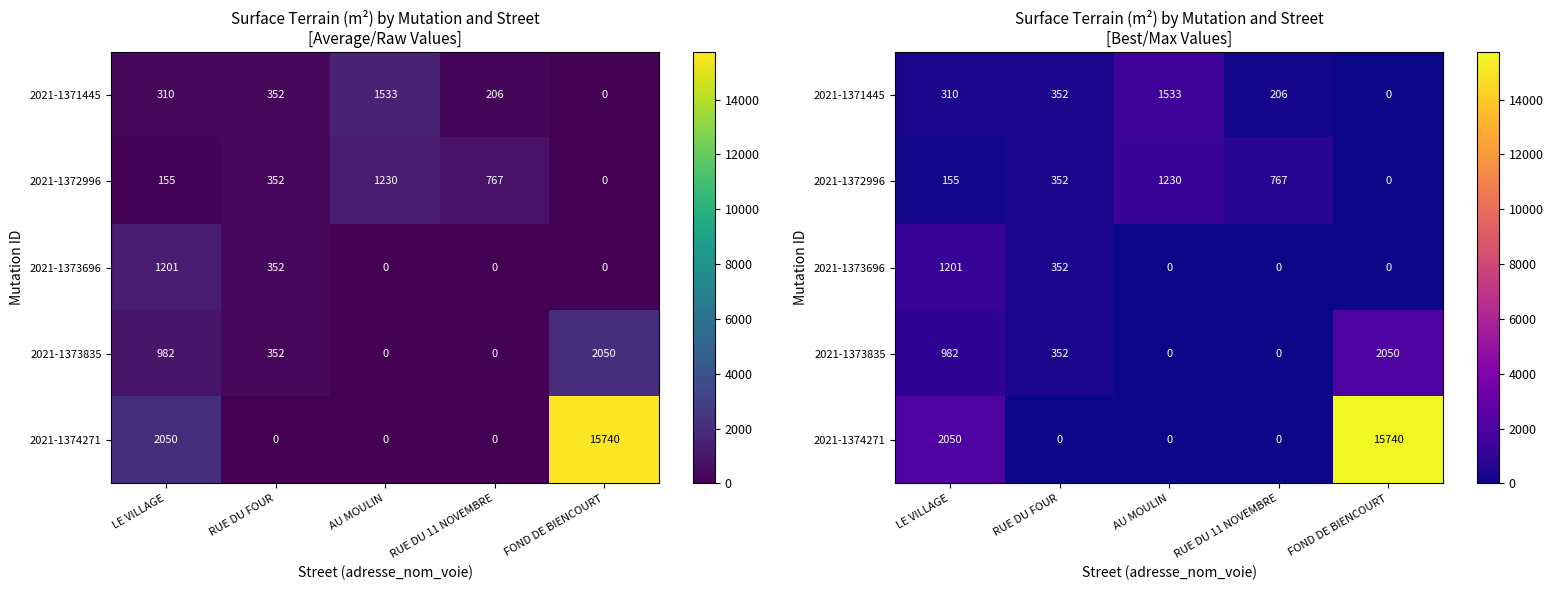

Between LE VILLAGE and RUE DU 11 NOVEMBRE, which is larger?

LE VILLAGE